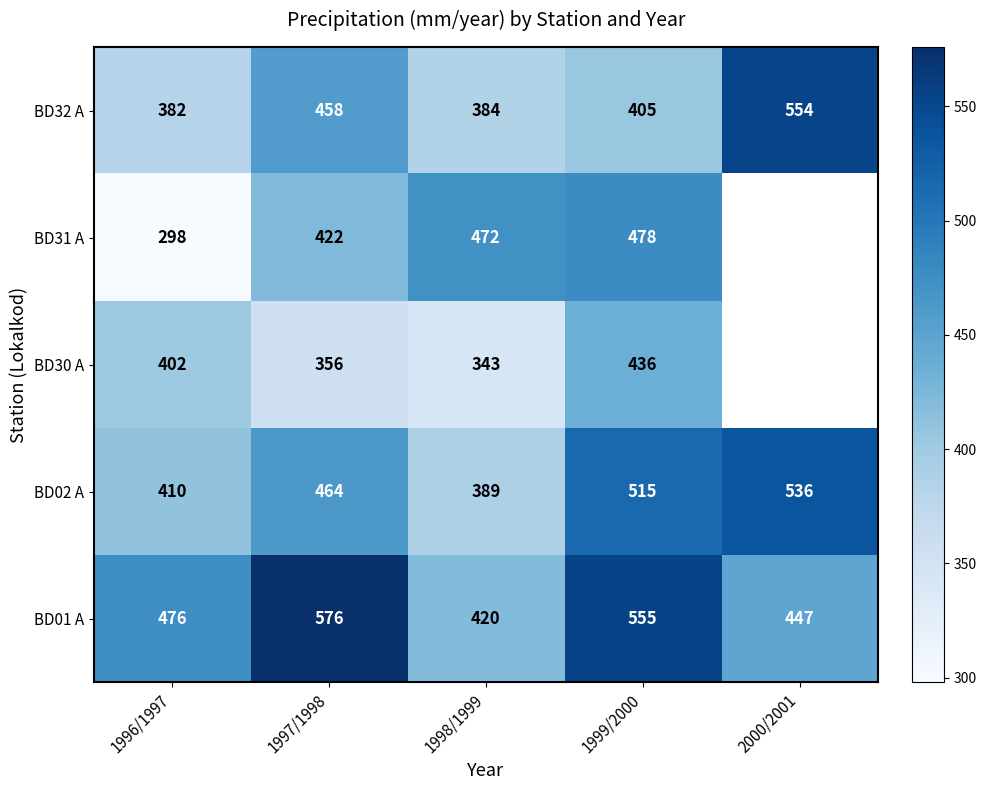

At 1997/1998, list the series in order from smallest to largest.

BD30 A, BD31 A, BD32 A, BD02 A, BD01 A